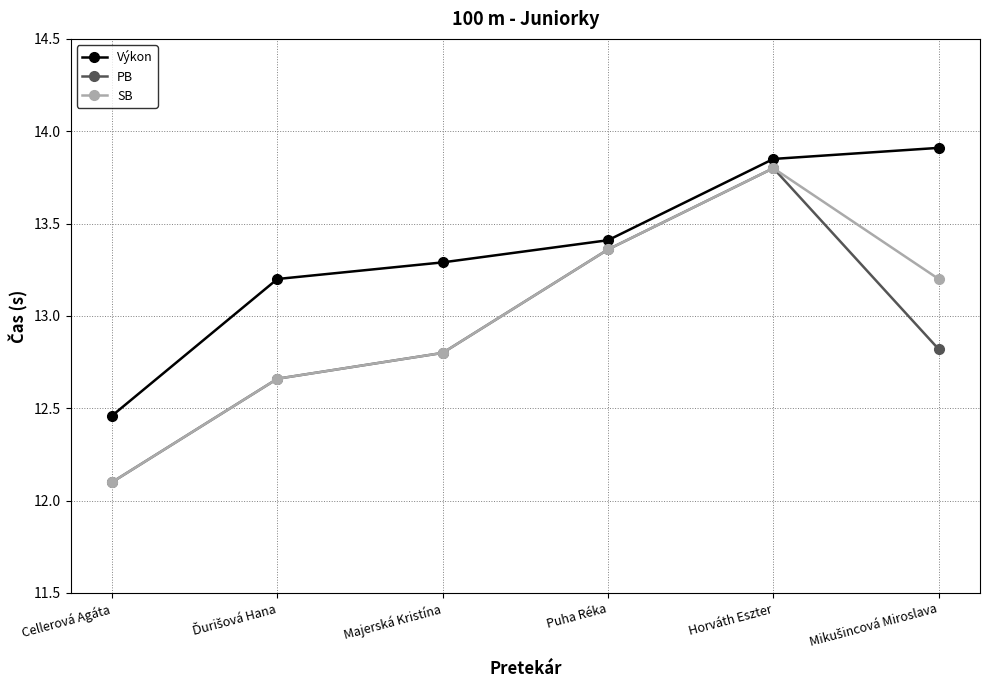

How many lines are shown in the chart?

3